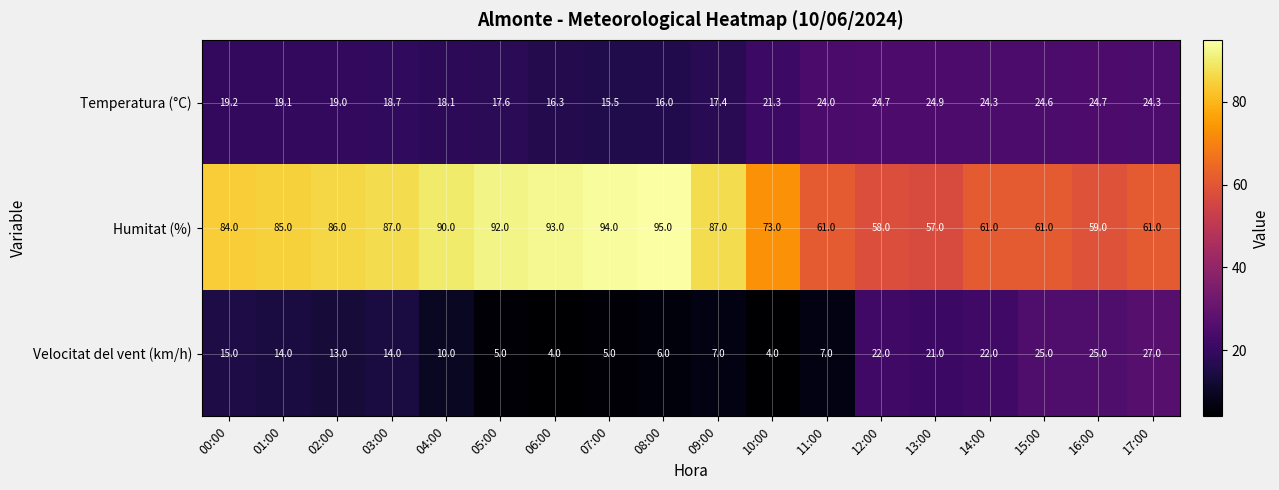

At 16:00, list the series in order from largest to smallest.

Humitat (%), Velocitat del vent (km/h), Temperatura (°C)